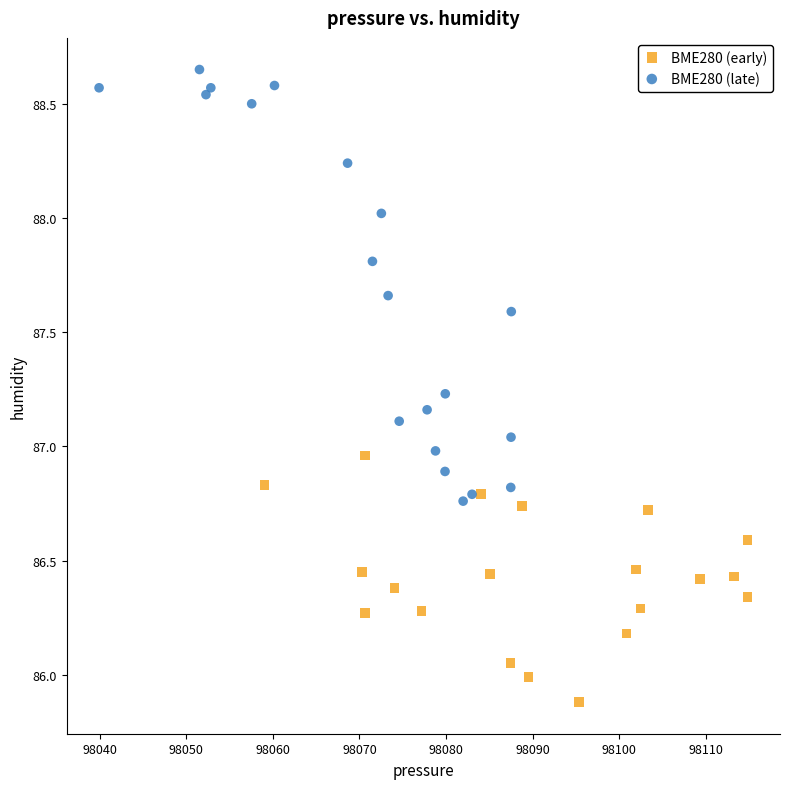

Which series contains the highest Y value?

BME280 (late)